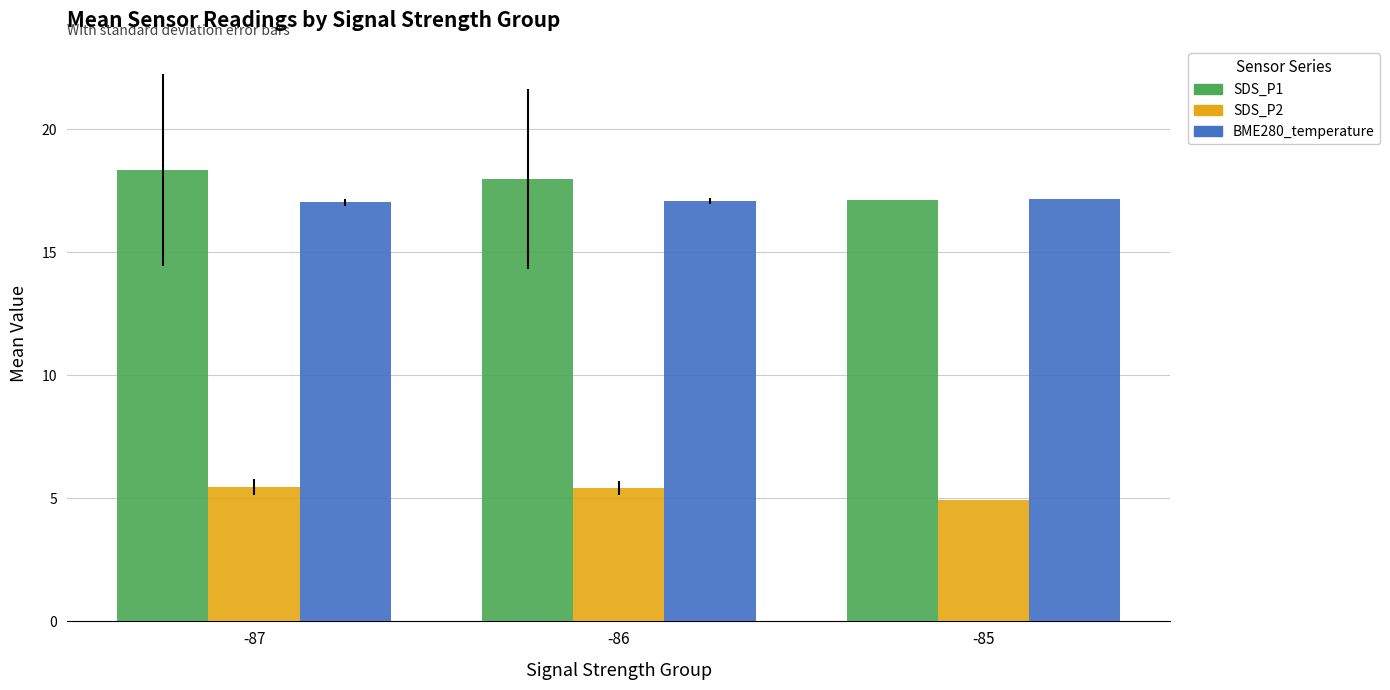

What is the difference between the maximum and minimum values in the SDS_P1 series?

1.2